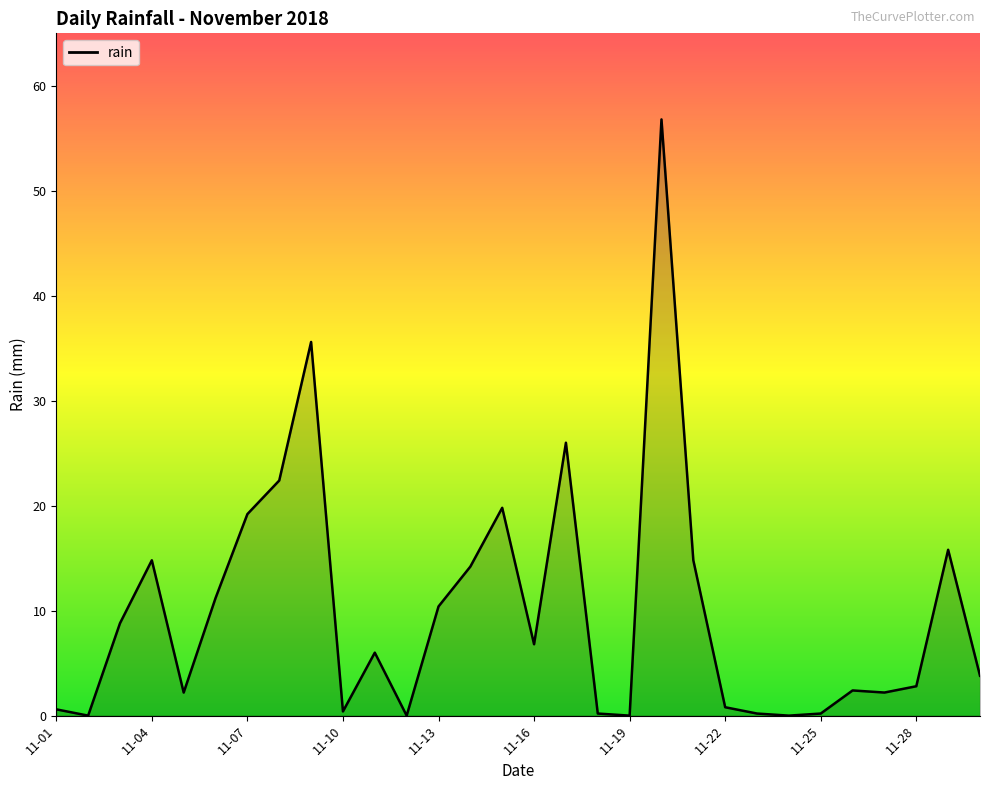

What is the greatest value displayed?

56.8